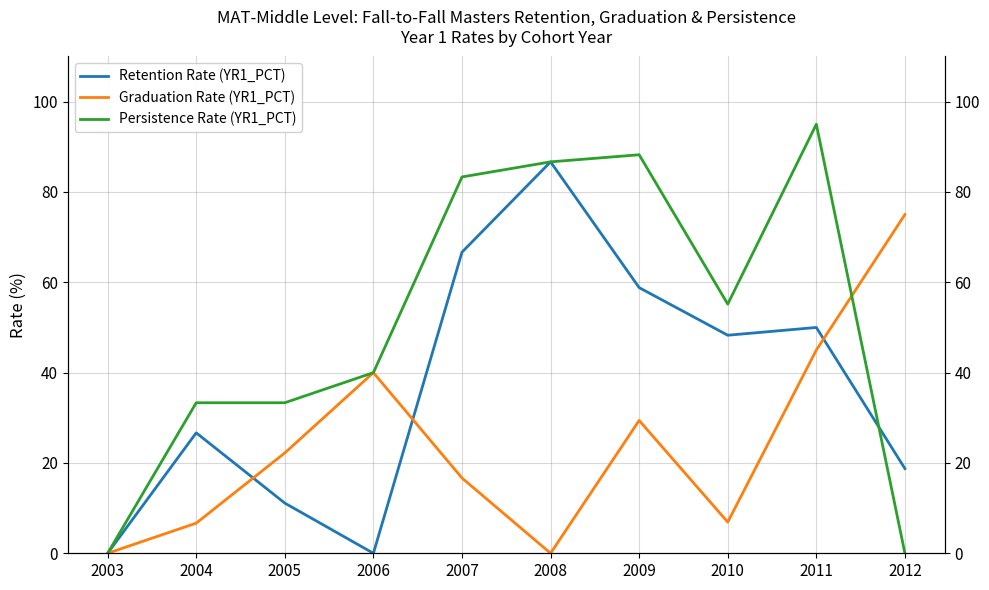

After their last crossing, which series has the higher values: Persistence Rate (YR1_PCT) or Retention Rate (YR1_PCT)?

Retention Rate (YR1_PCT)